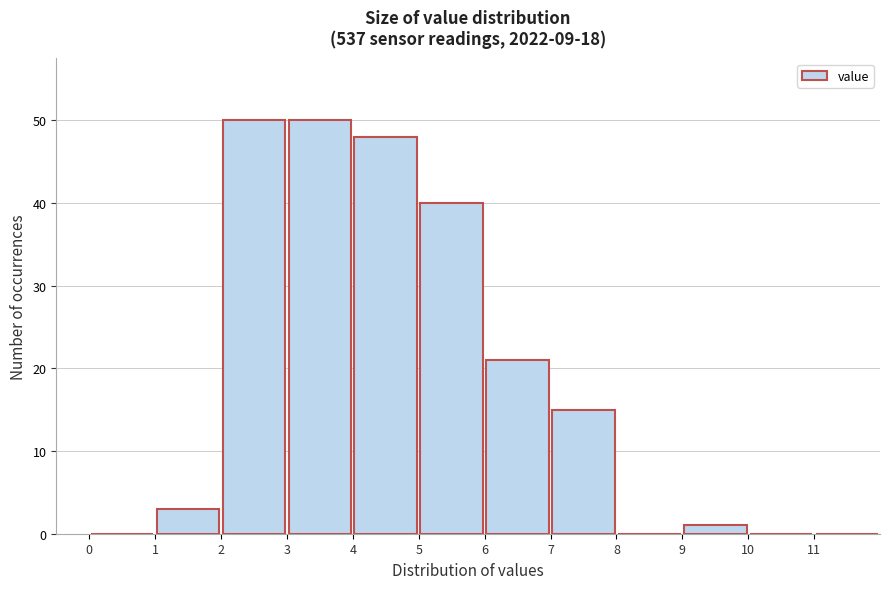

Reading left to right, list every bar in this chart as the range it spans on the x-axis followed by its height. The values are not printed on the chart, so give them approximately, as read against the axis.

0 to 1: 0
1 to 2: 3
2 to 3: 50
3 to 4: 50
4 to 5: 48
5 to 6: 40
6 to 7: 21
7 to 8: 15
8 to 9: 0
9 to 10: 1
10 to 11: 0
11 to 12: 0